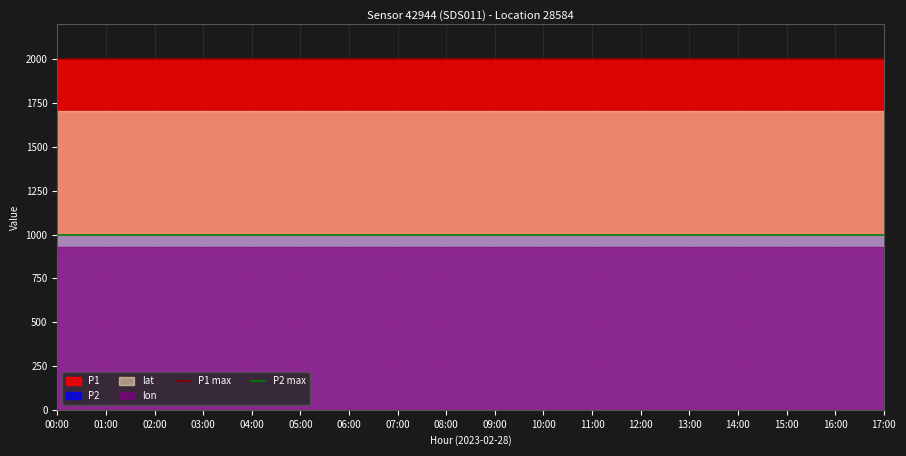

The value of P1 max at 01:00 is 3299.9. True or false?

False